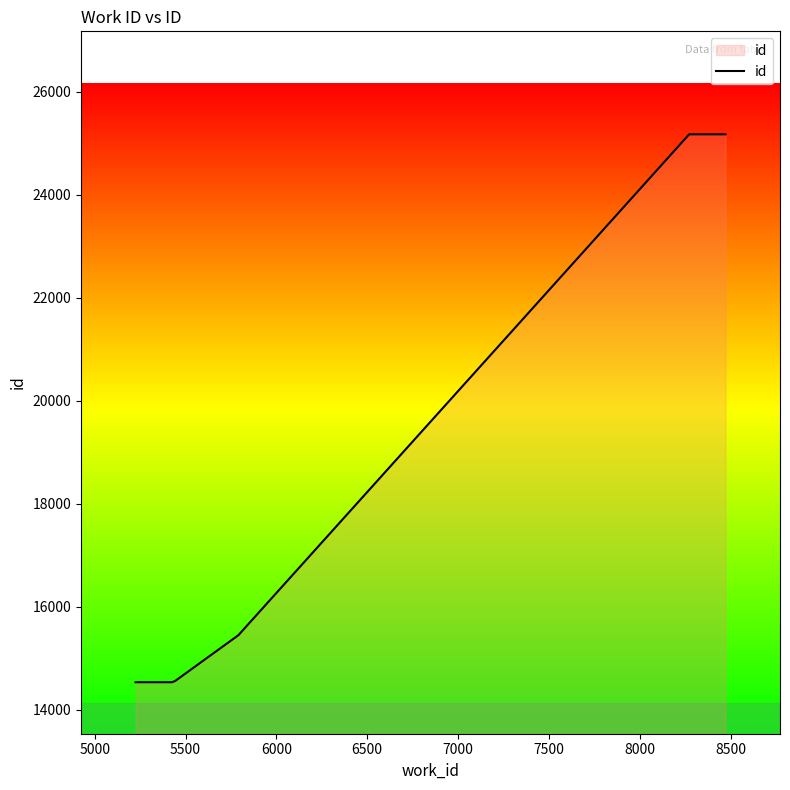

What is the difference between the second highest and minimum values?

10639